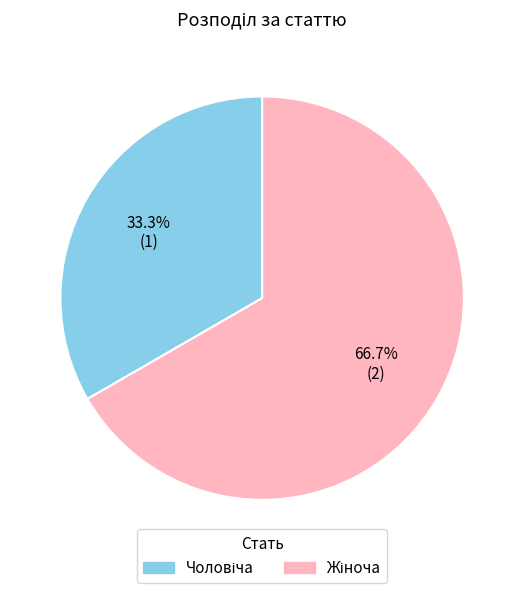

Is there any slice that represents more than half of the pie?

Yes